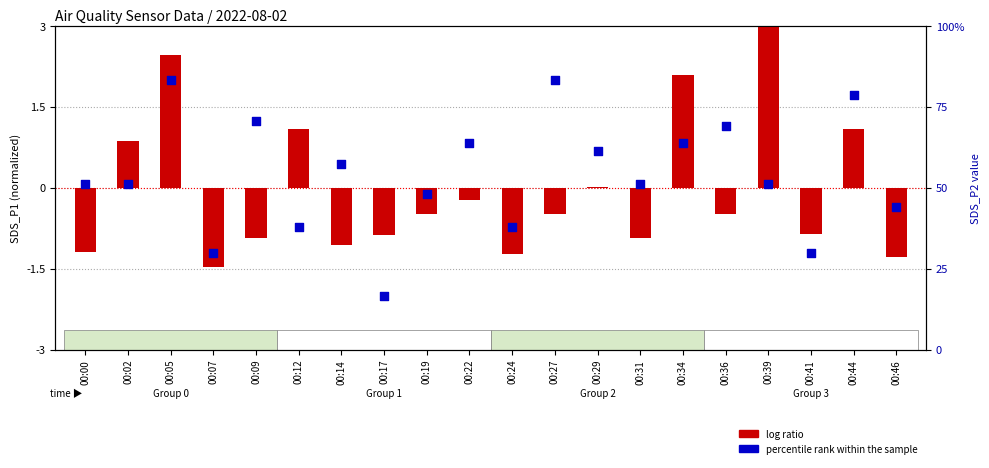

Which series contains the highest Y value?

log ratio